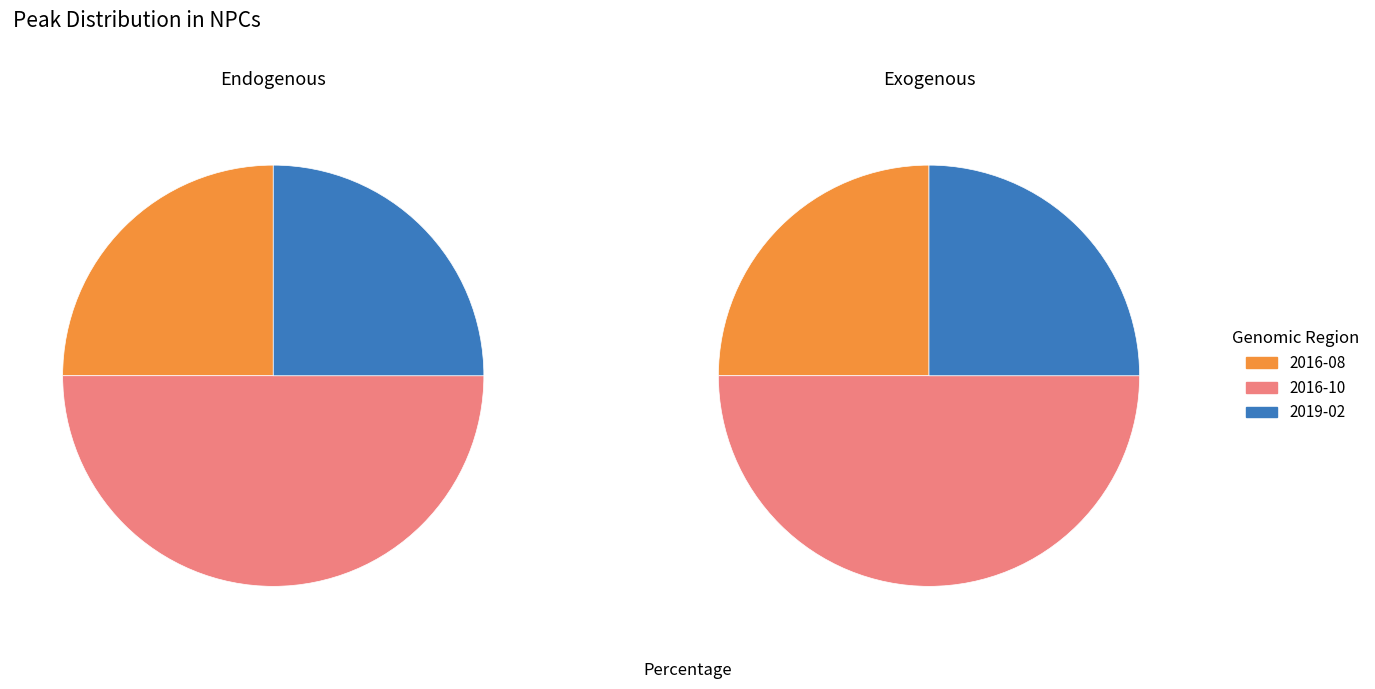

True or false: 2016-08 accounts for 25% of the total.

False